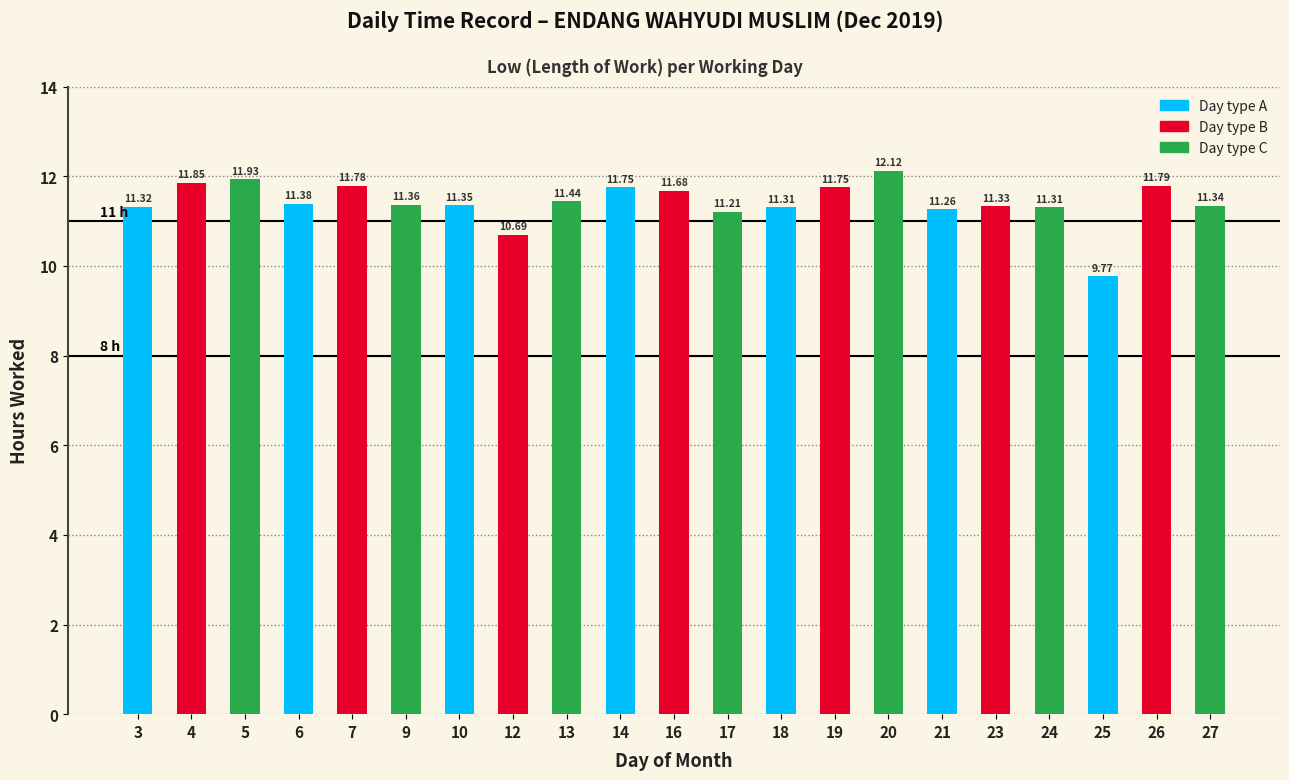

What is the difference between the second highest and minimum values?

2.2